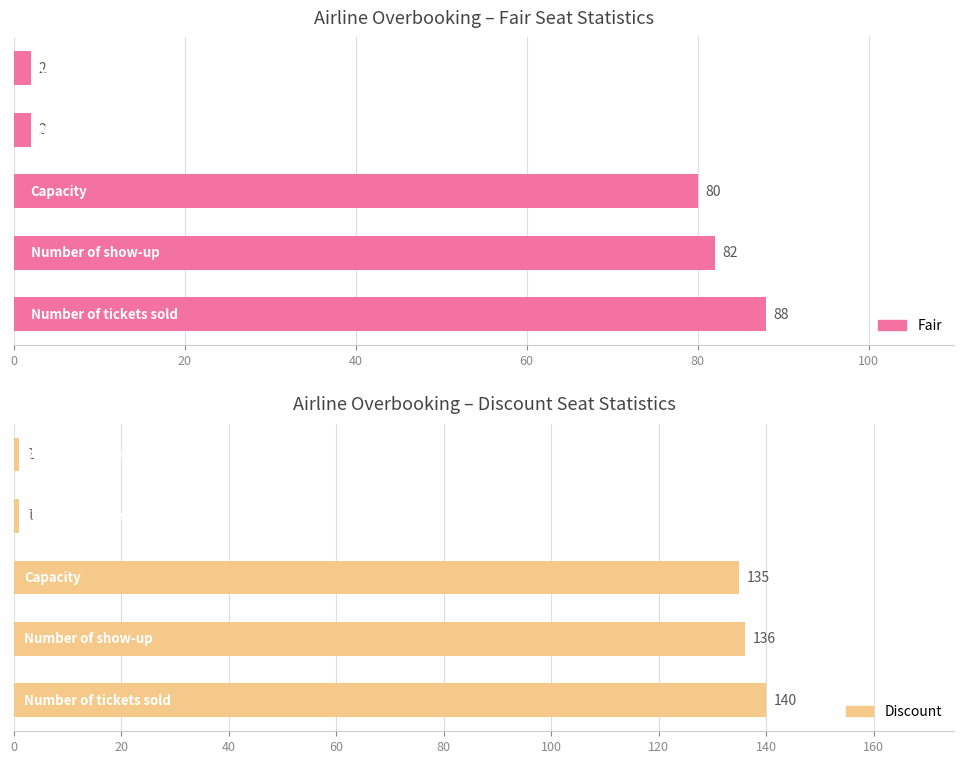

How many groups of bars are there?

5